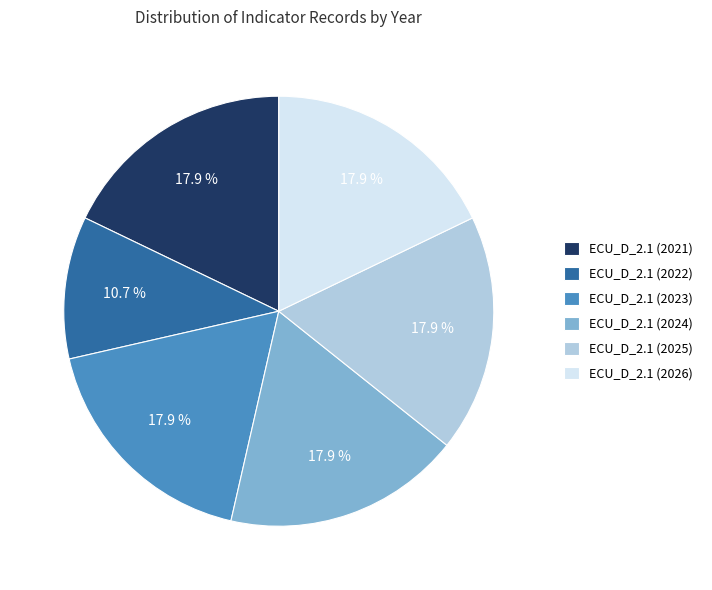

What percentage is the ECU_D_2.1 (2022) slice, to the nearest percent?

11%